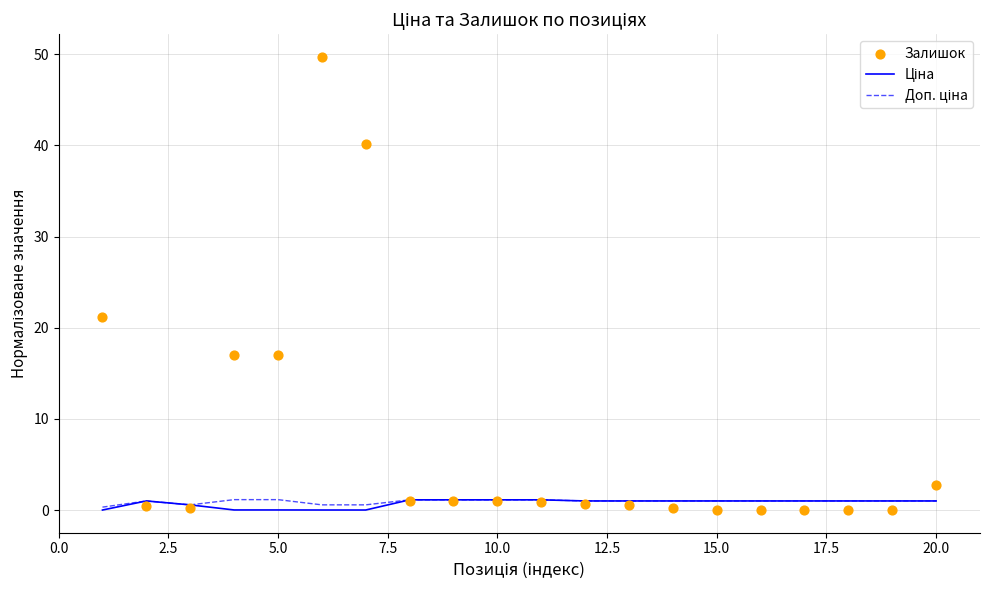

Which series contains the highest Y value?

Залишок